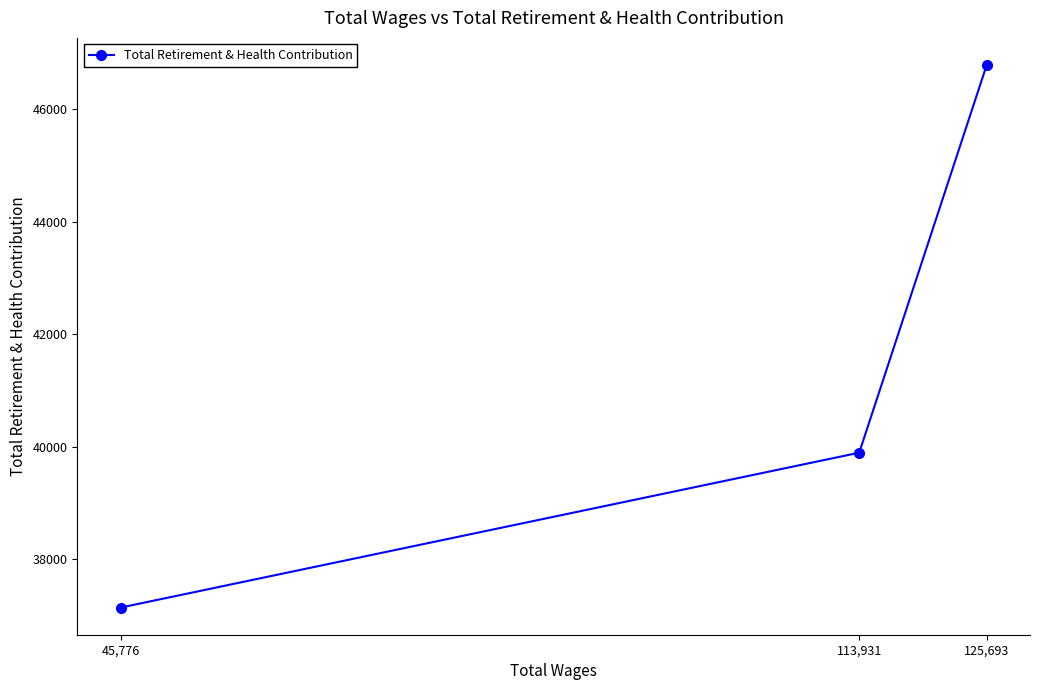

Which category has the highest value across all series?

125,693